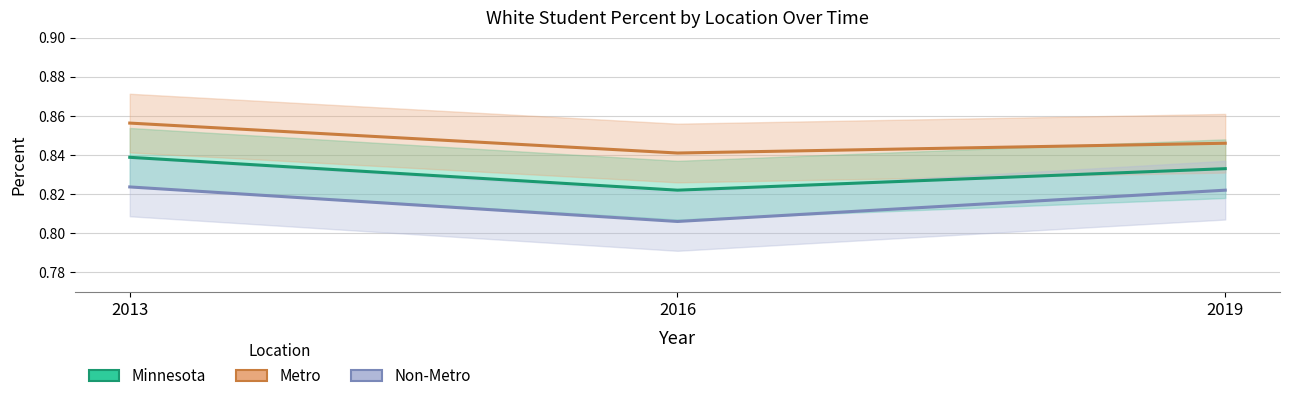

At which category is the sum across all series the highest?

2013